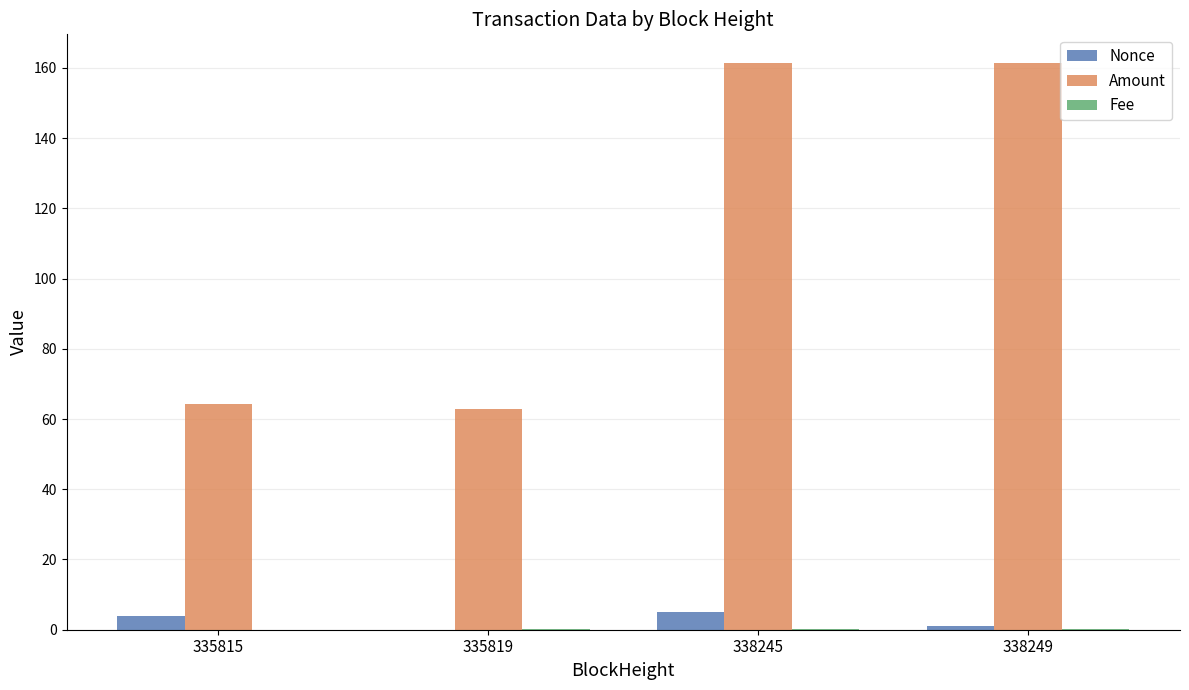

What is the maximum value shown in the chart?

161.5